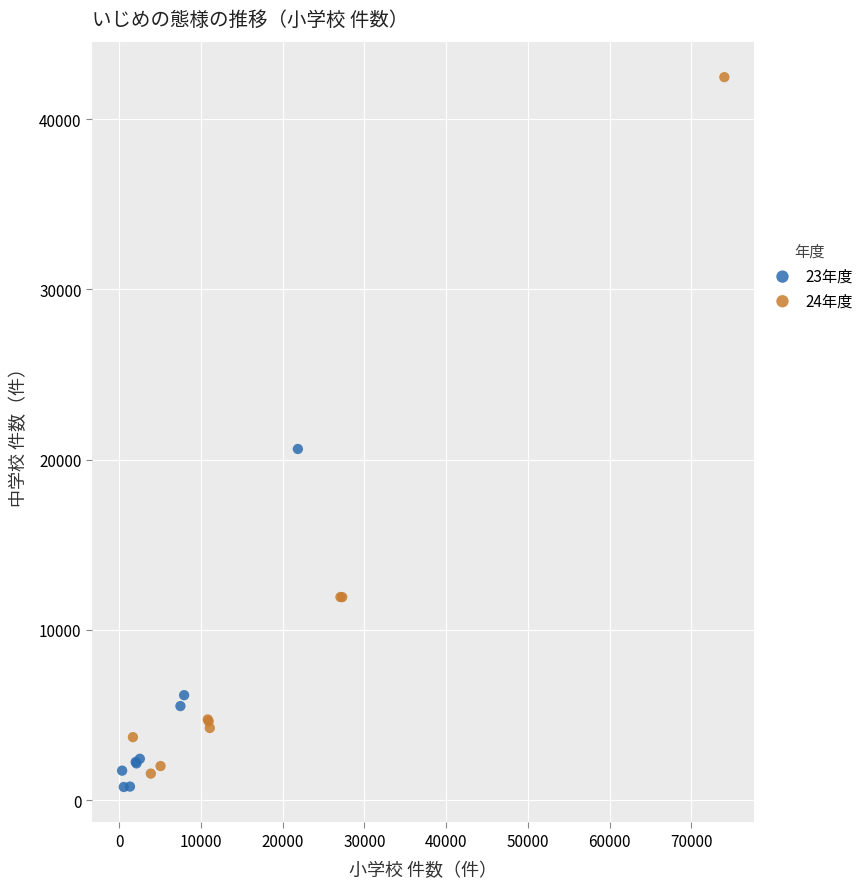

What are all the series names shown in the legend?

23年度, 24年度